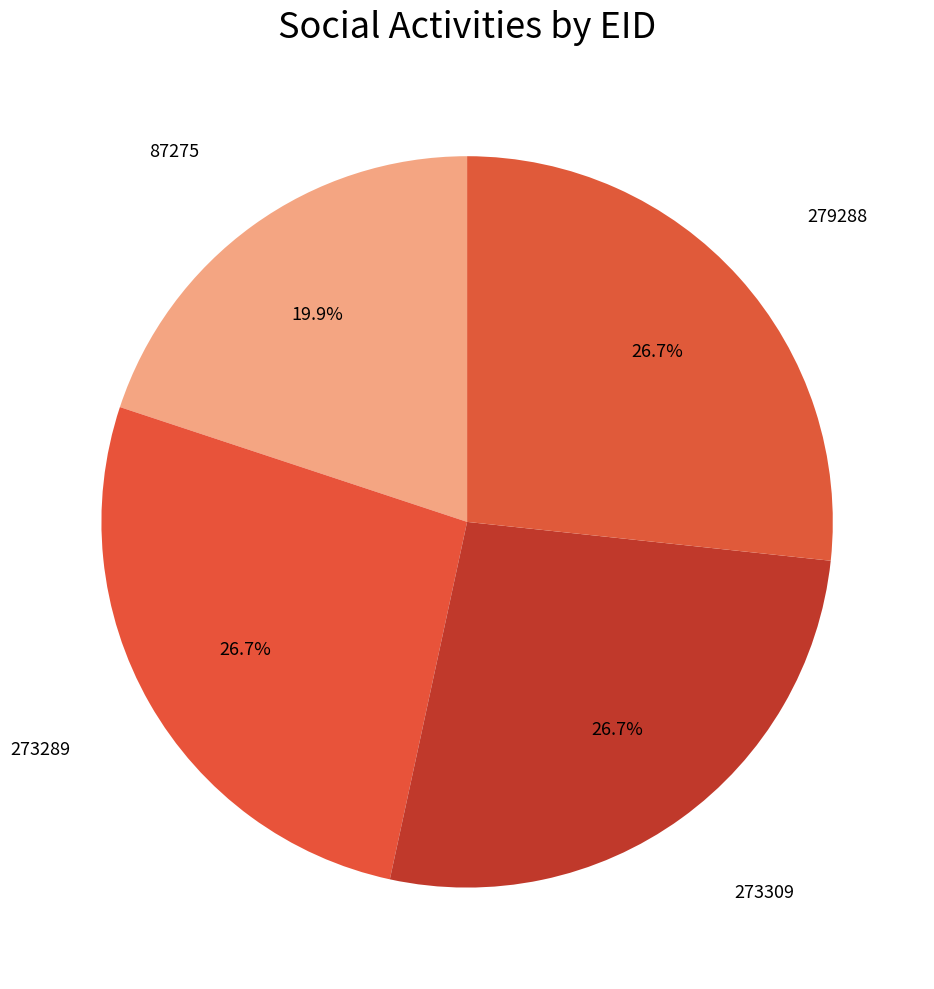

Which slice is the smallest?

87275